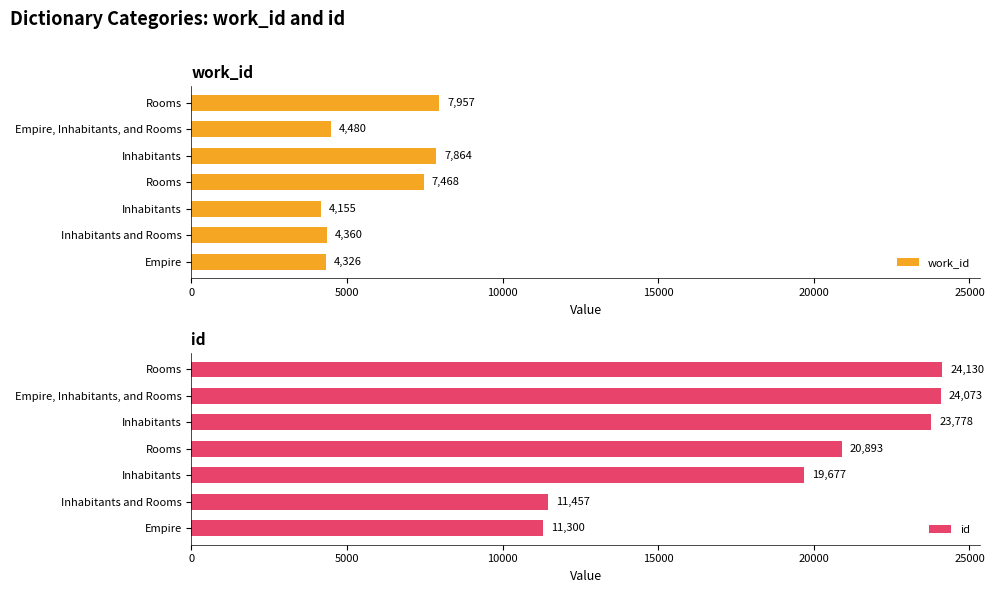

What are all the series names shown in the legend?

work_id, id